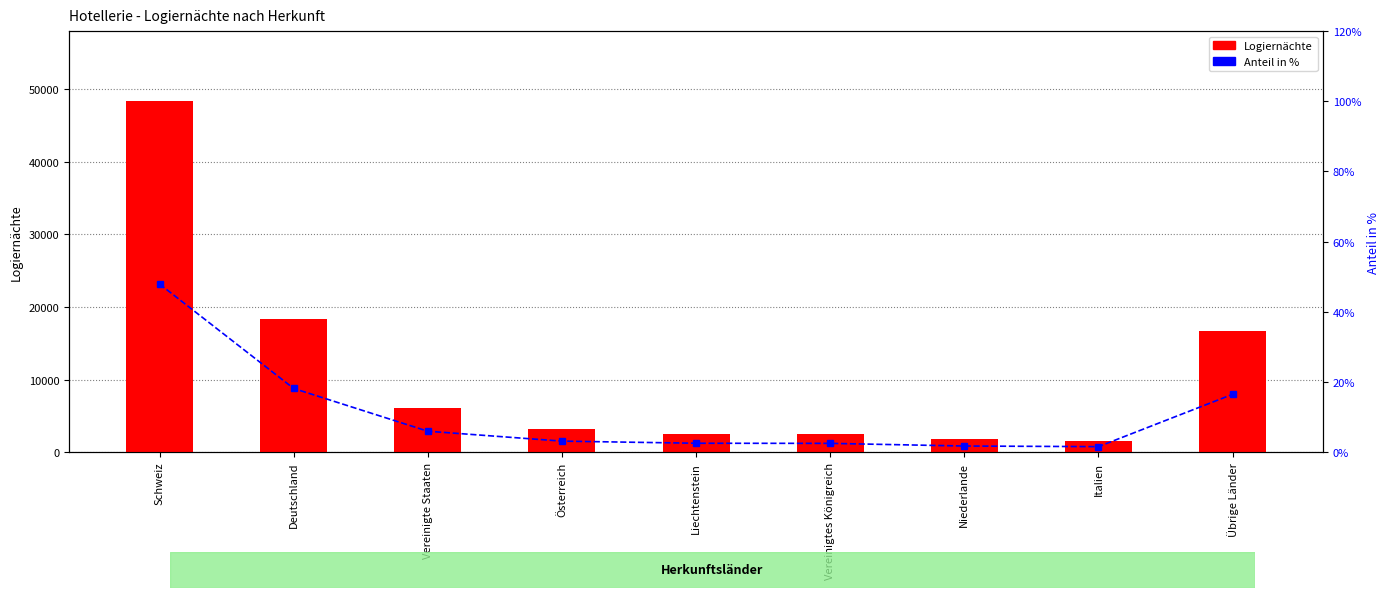

What is the sum of the Anteil in % values at Vereinigte Staaten and Liechtenstein?

8.5